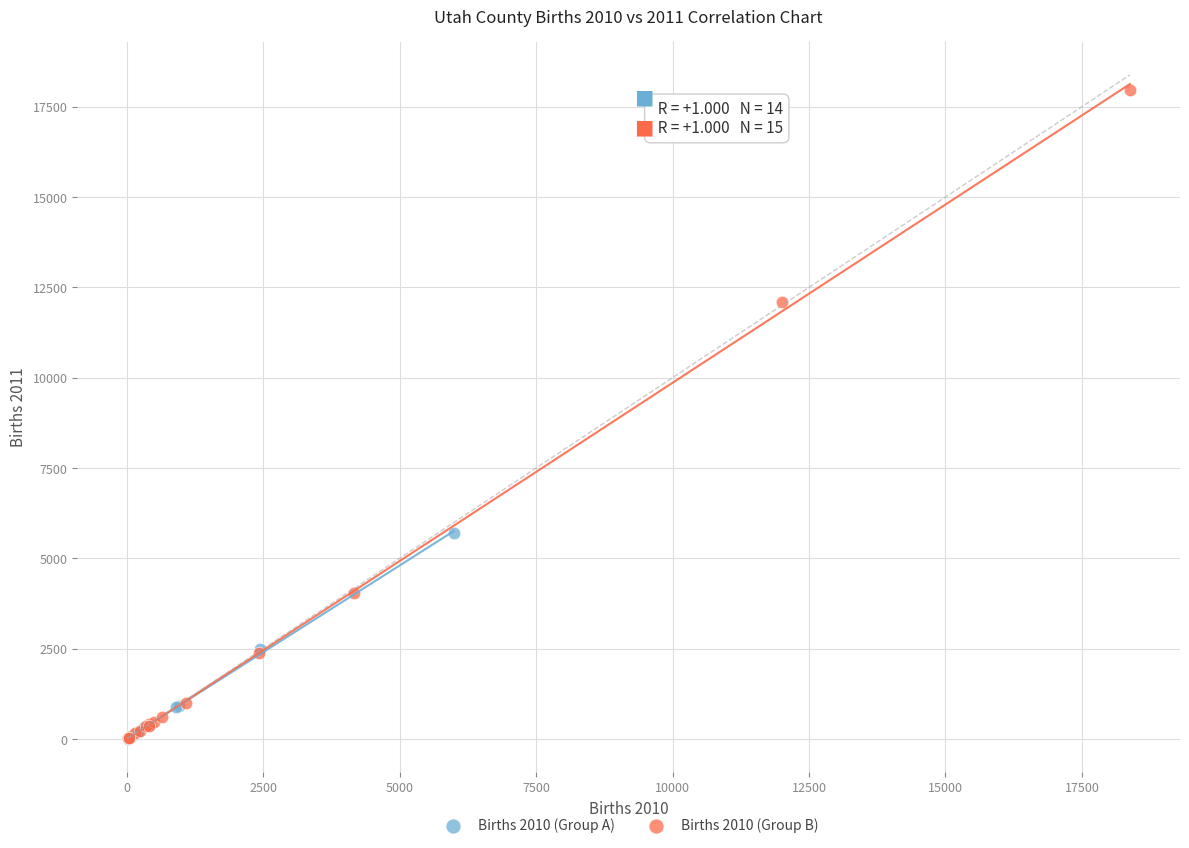

Which series reaches the maximum Y coordinate?

Births 2010 (Group B)